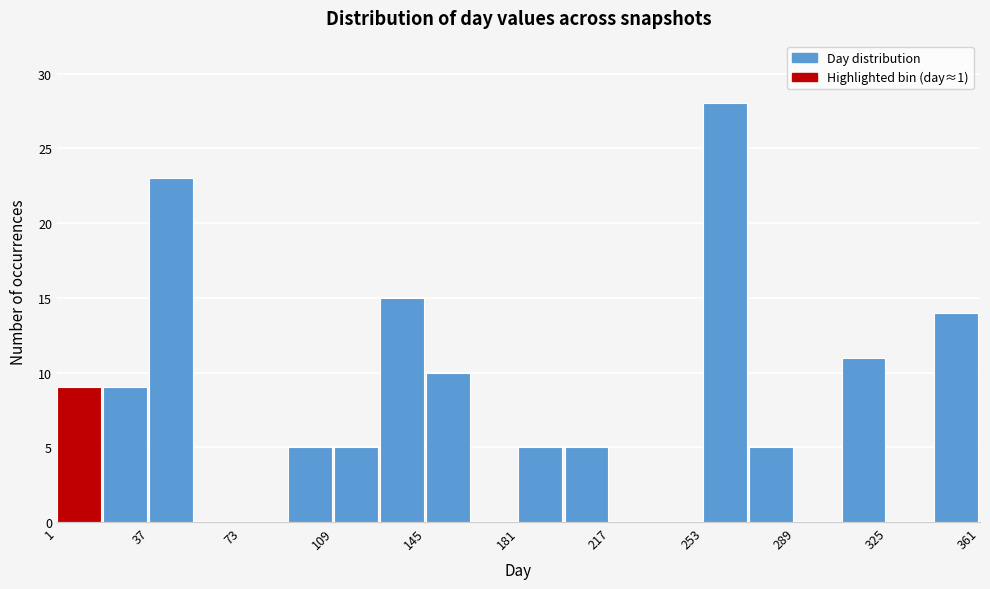

Around what value on the x-axis is the tallest bar? Give the approximate position of its centre, as read against the axis.

260